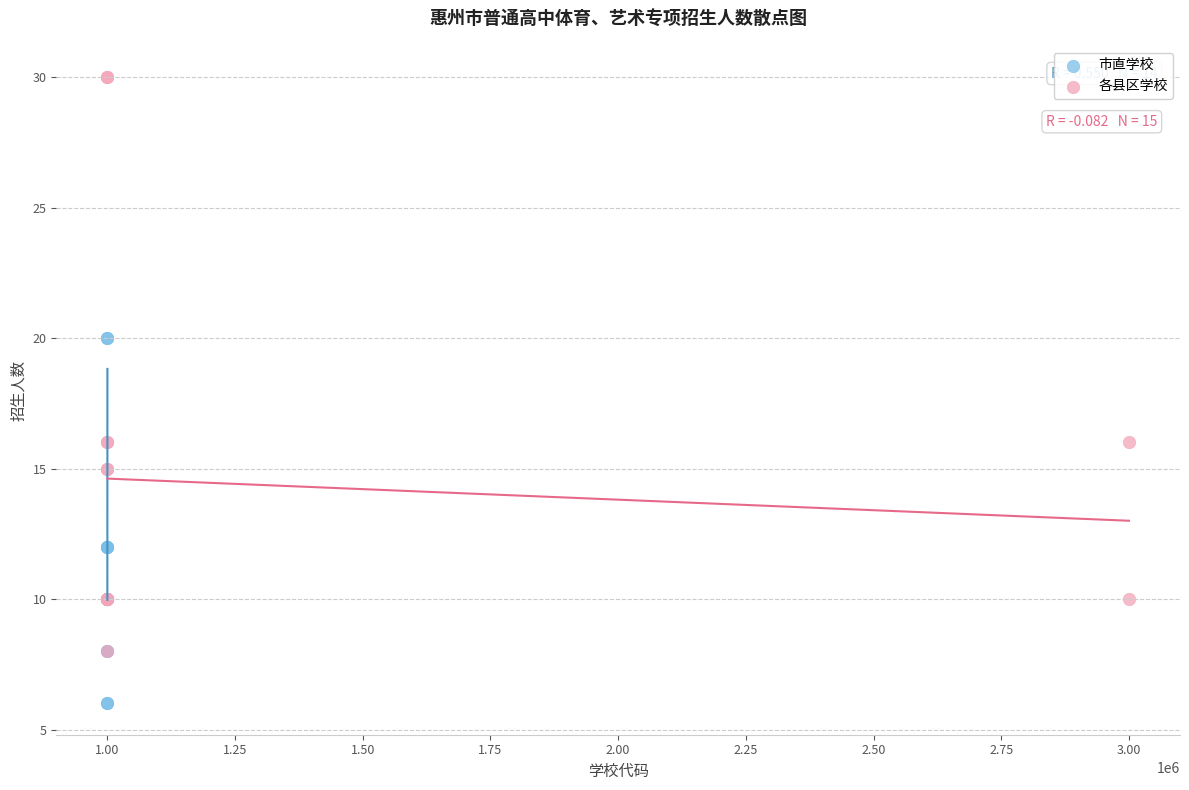

Which series has the widest spread of Y values?

各县区学校